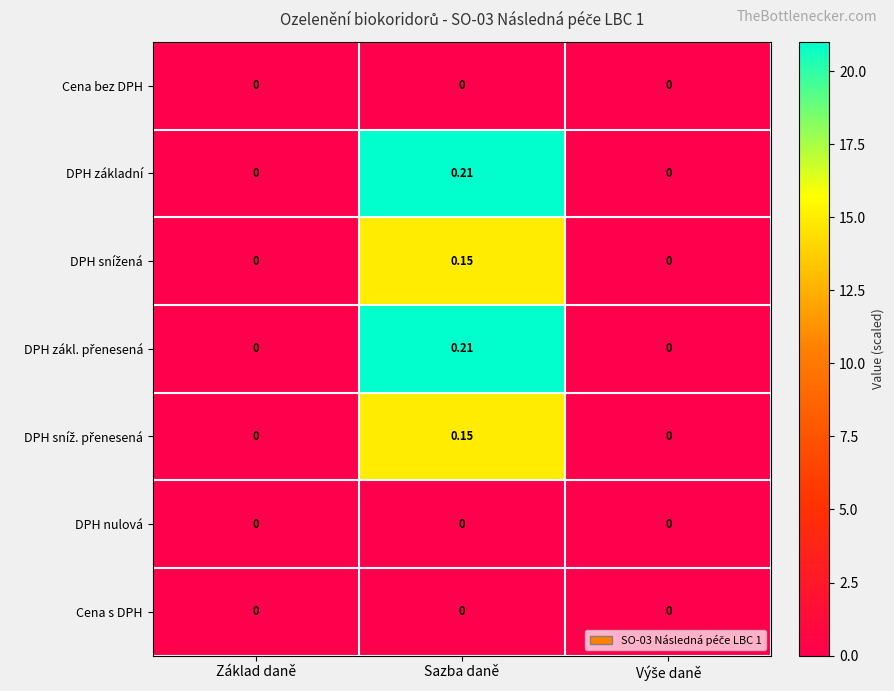

How many data points does each series have?

3